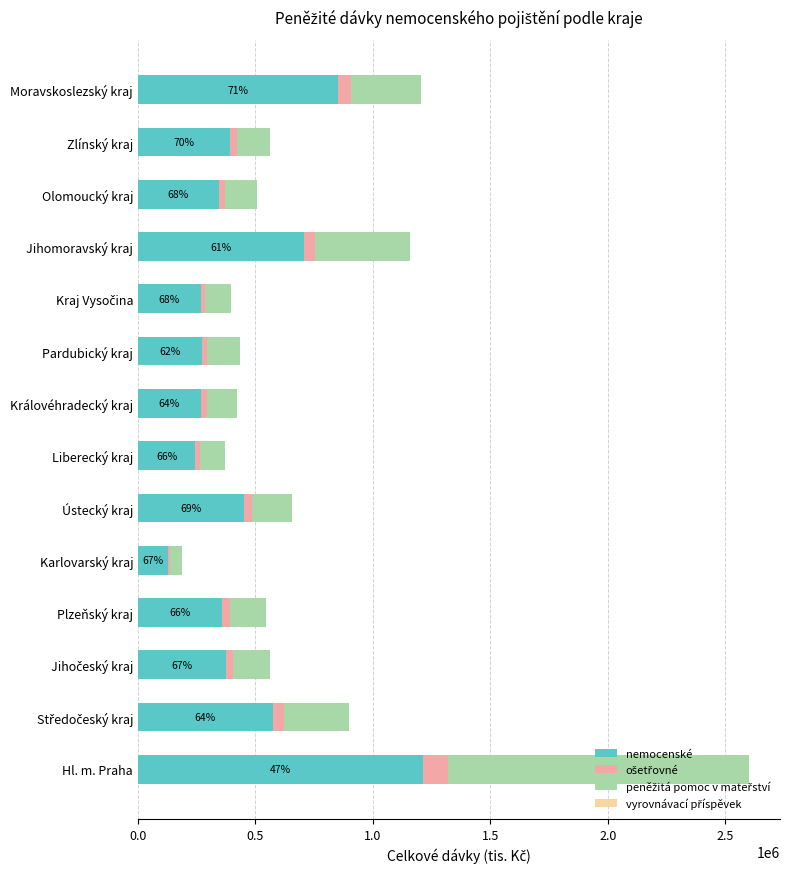

The nemocenské series shows 1040607.5 at Jihomoravský kraj. True or false?

False